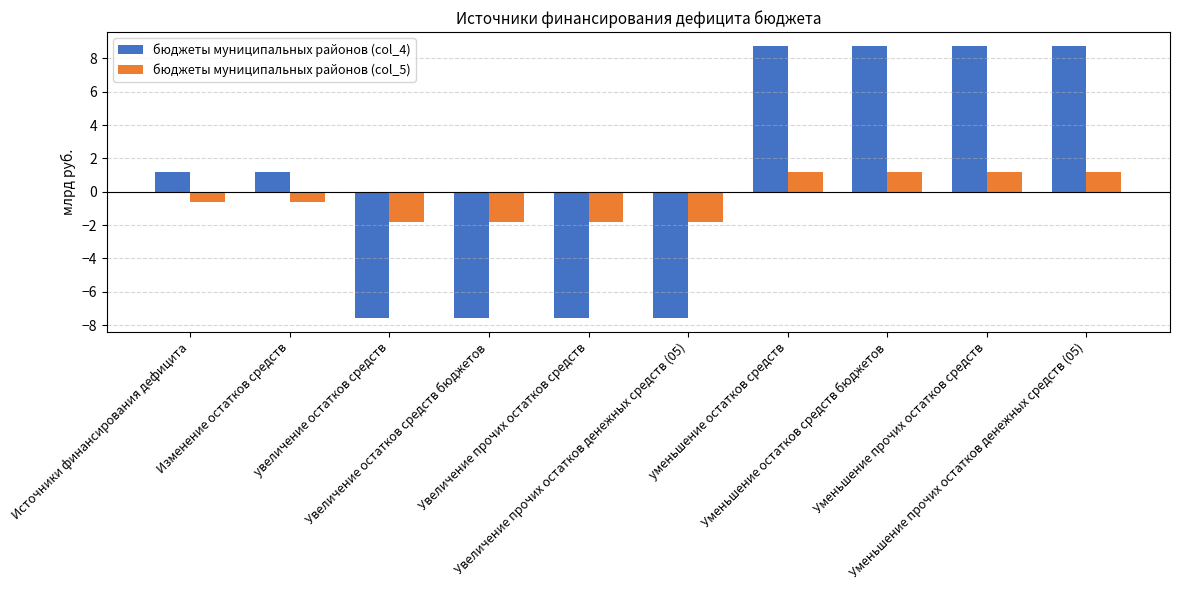

What is the minimum value for бюджеты муниципальных районов (col_5)?

-1.8